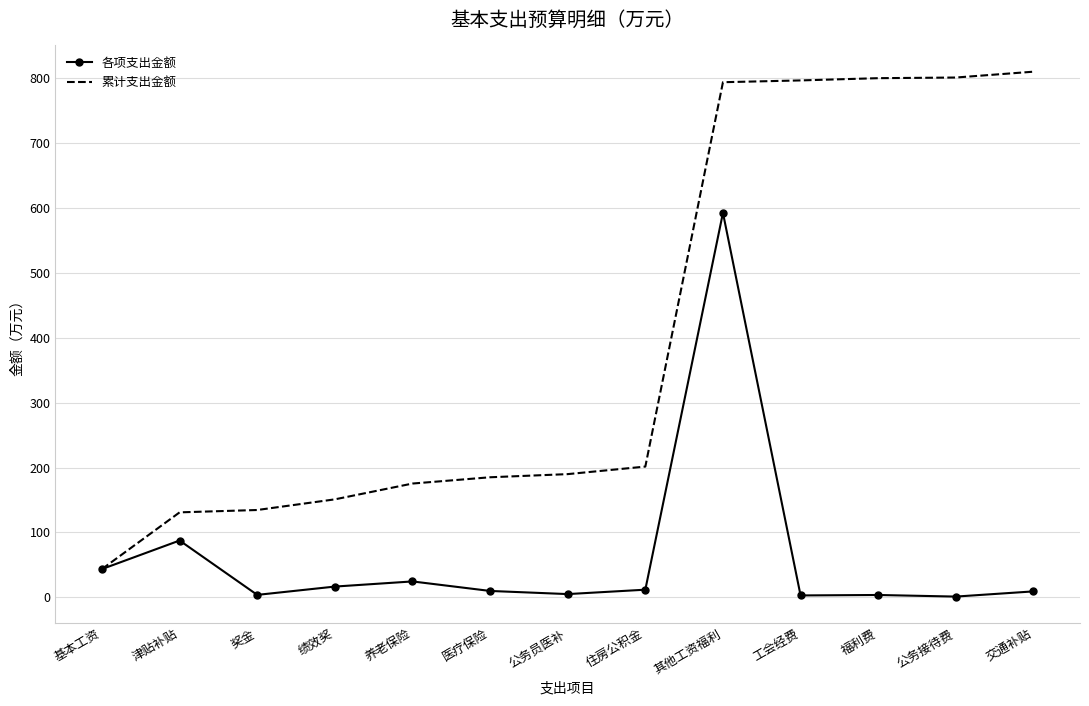

List the series in order of their peak value, highest first.

累计支出金额, 各项支出金额